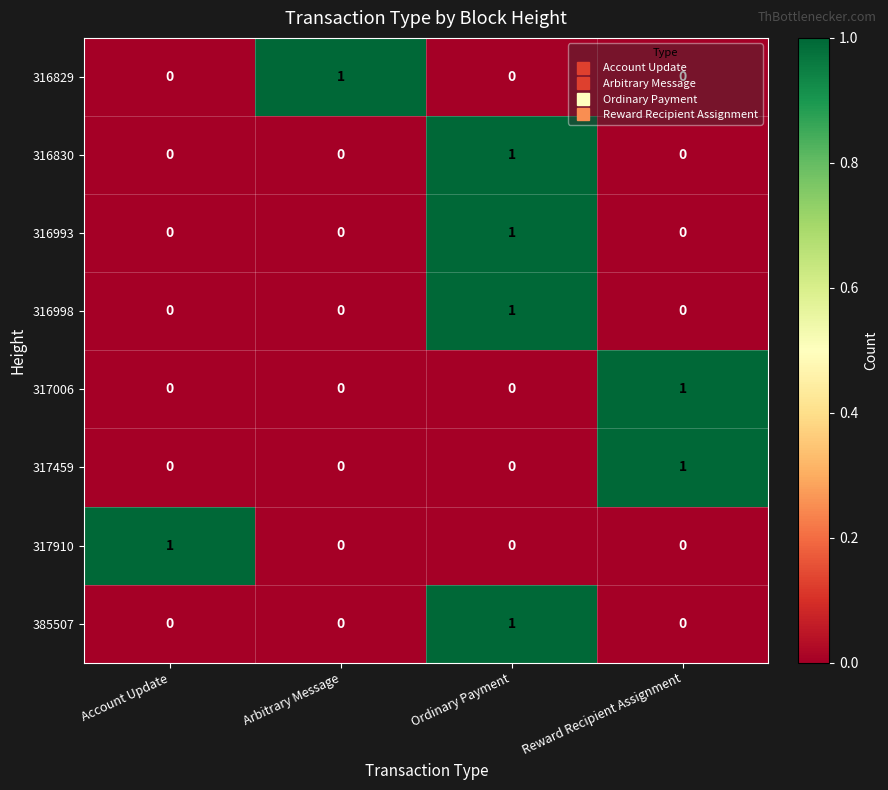

The value of 317006 at Arbitrary Message is 0. True or false?

True